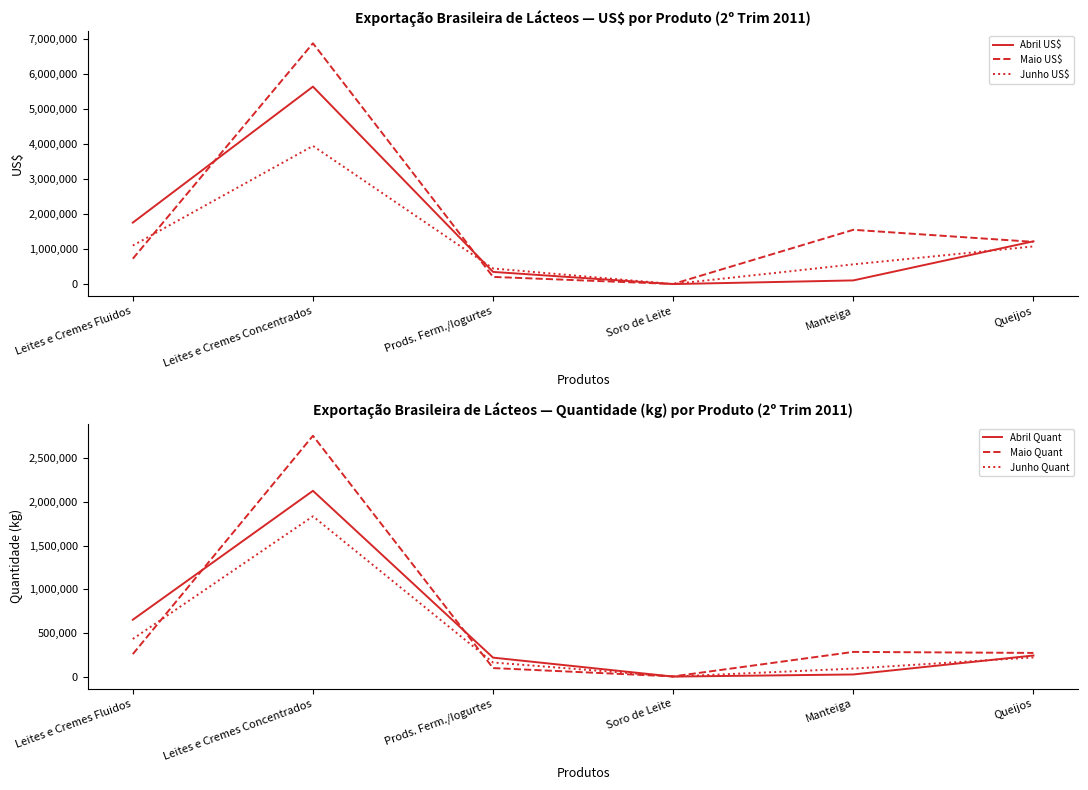

At how many categories does at least one series exceed 4033502?

1